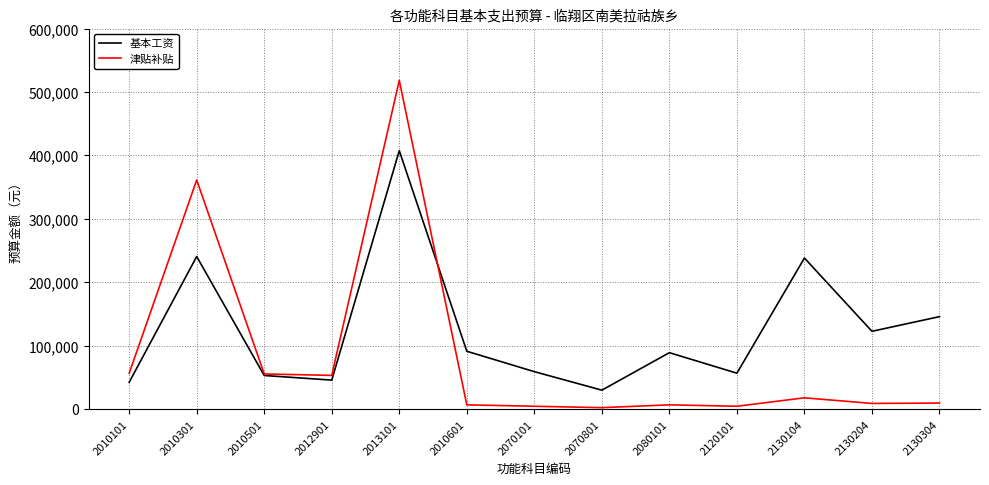

Is it true that 津贴补贴 equals 92018 at 2012901?

False